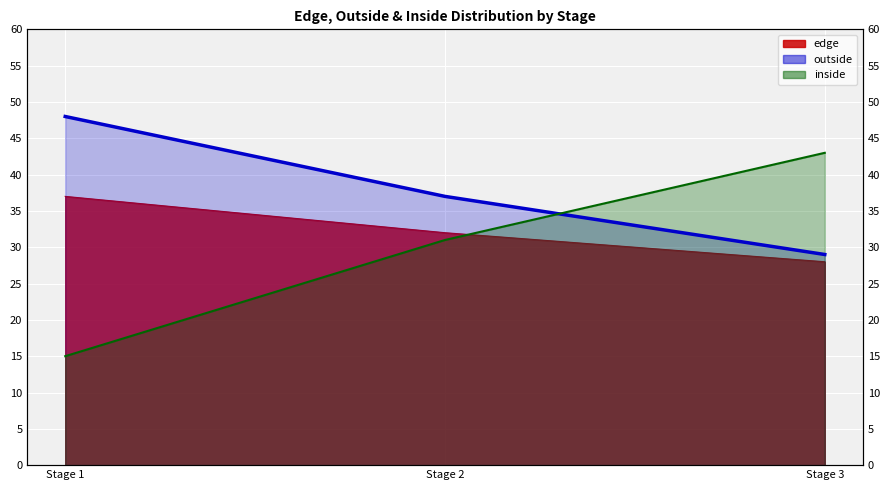

Reading left to right, transcribe all the data shown in this chart.

edge: 37	32	28
outside: 48	37	29
inside: 15	31	43